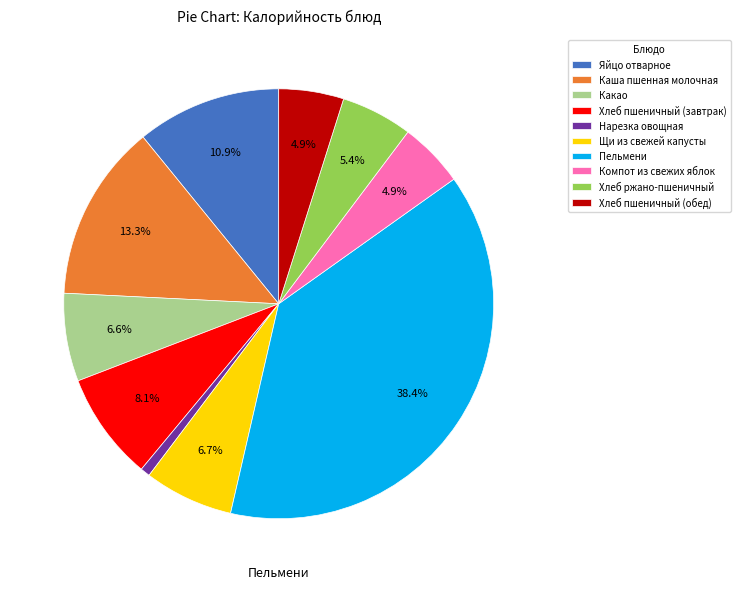

Is it true that Нарезка овощная is 1% of the pie?

True